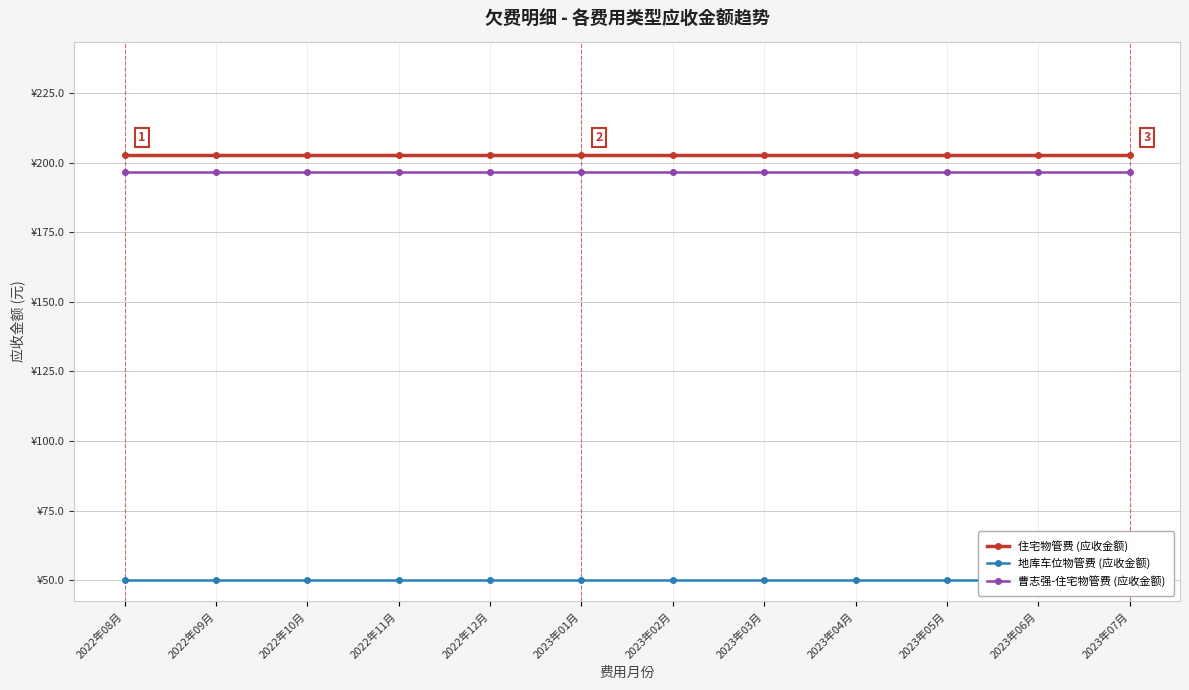

Between 2022年11月 and 2023年05月, which is larger?

2022年11月